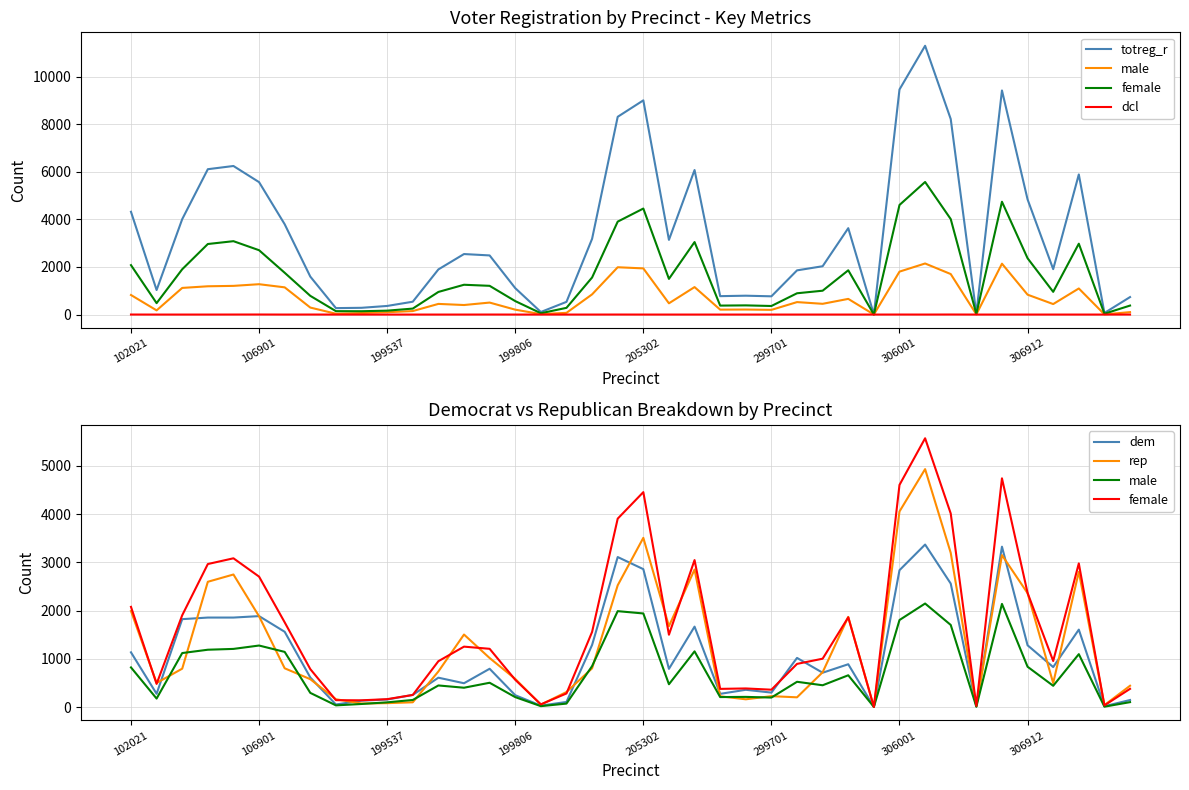

In dcl, how many points are lower than both neighbors (excluding endpoints)?

2